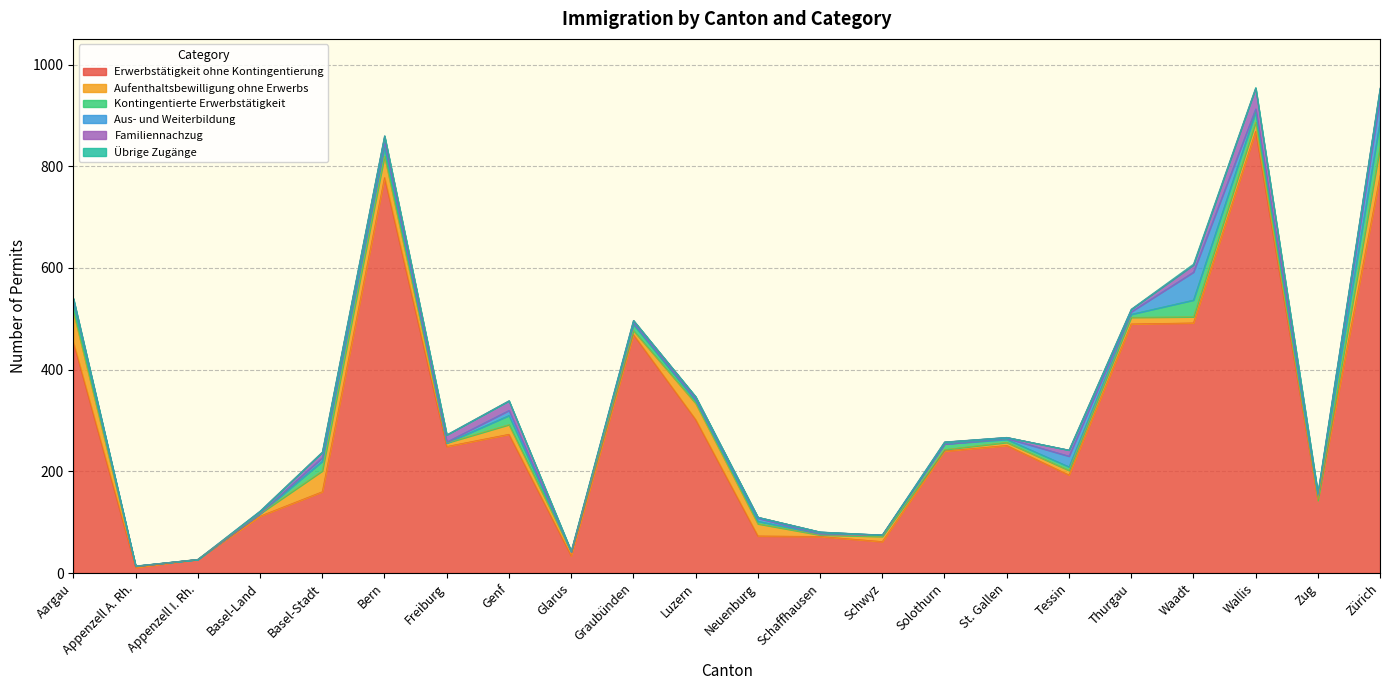

What is the sum of all Familiennachzug values?

183